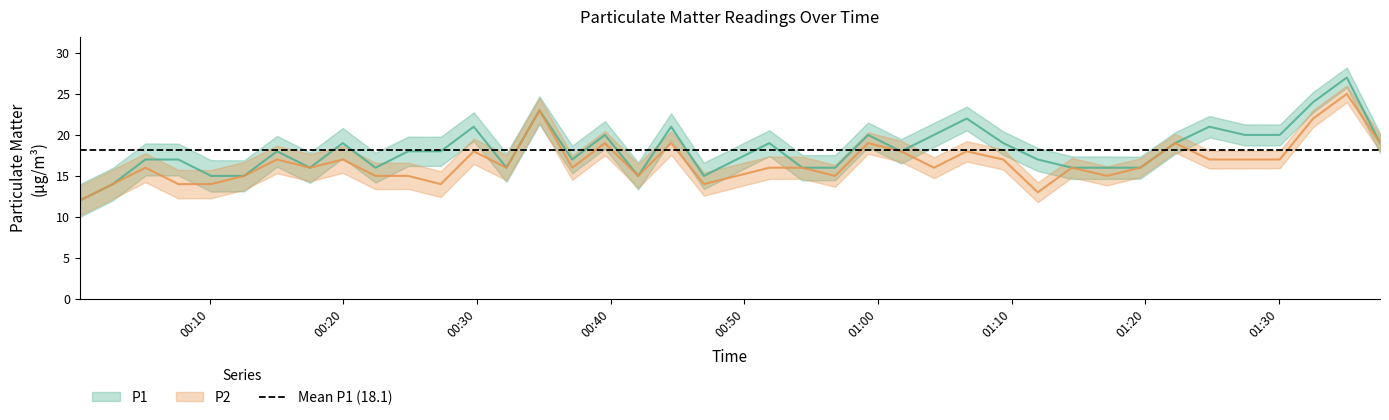

Where is P2 nearest to the value 18?

2023-06-22T00:29:45